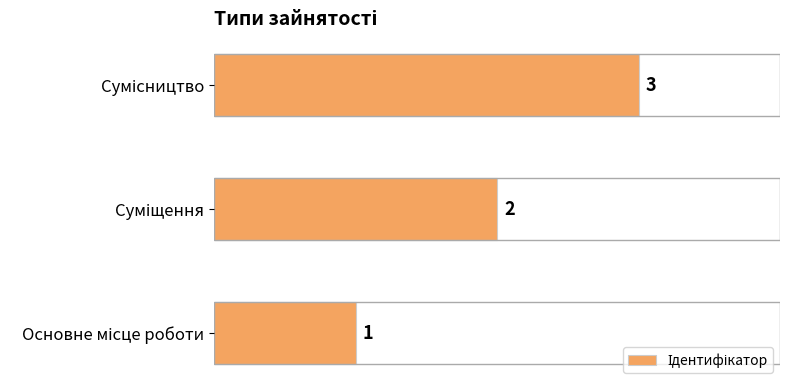

What is the maximum value shown in the chart?

3